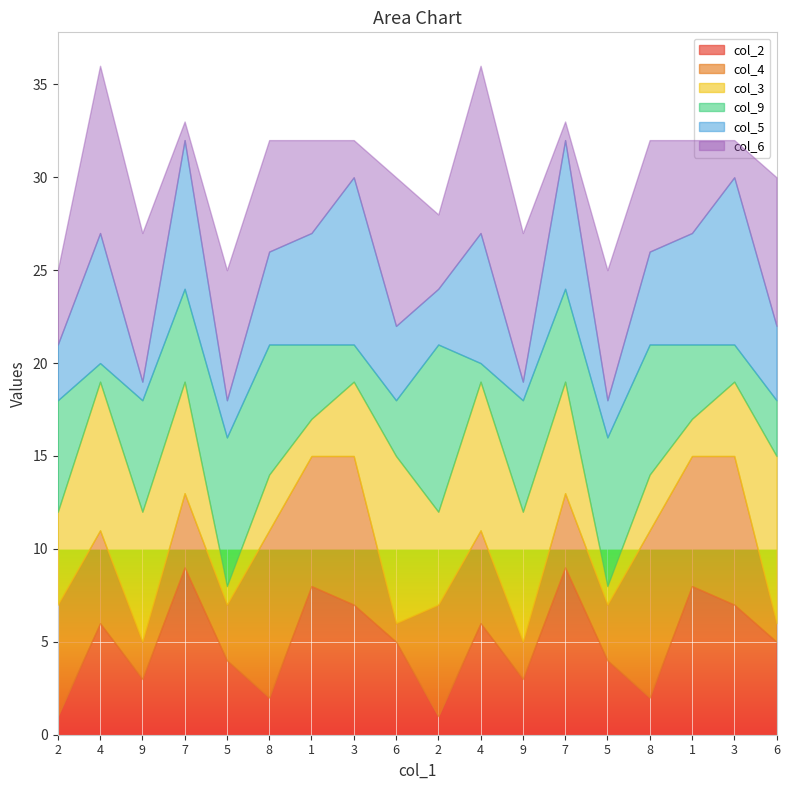

What is the total value across all series at 8?

32